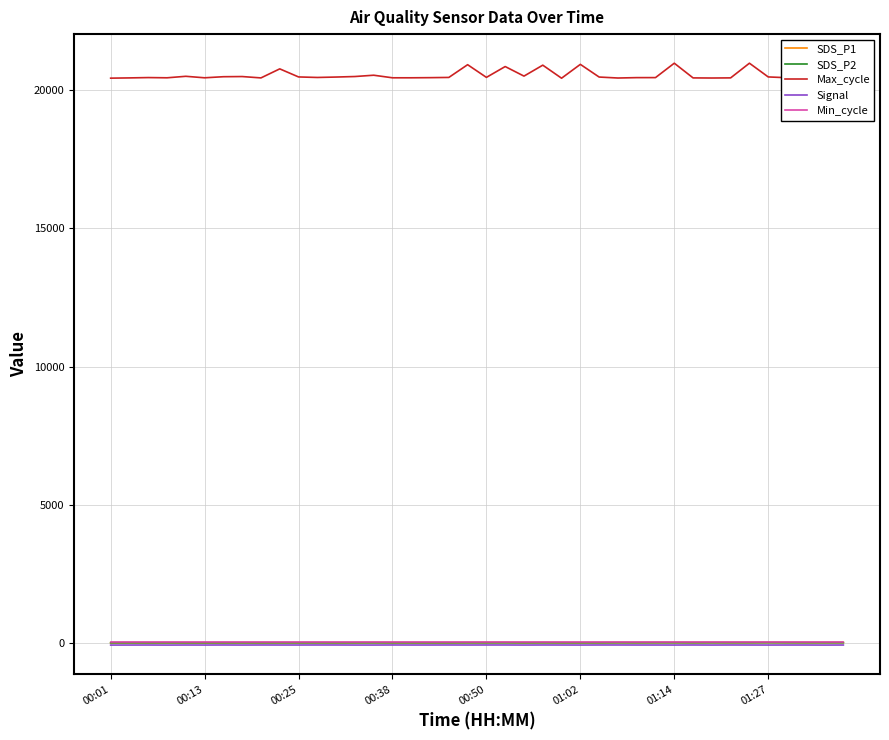

True or false: Signal and Max_cycle intersect in this chart.

False